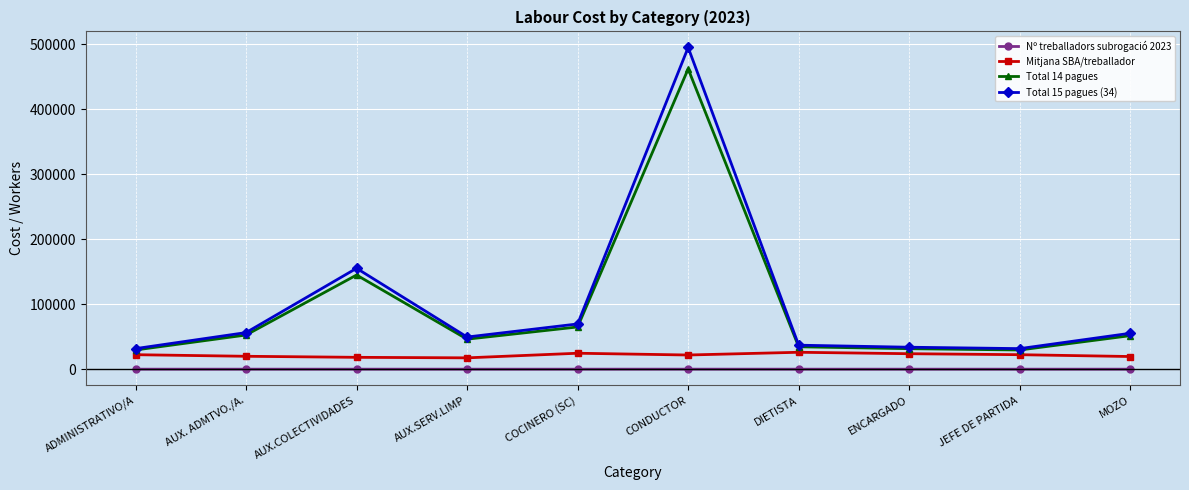

Is it true that Total 15 pagues (34) equals 69606.1 at COCINERO (SC)?

True